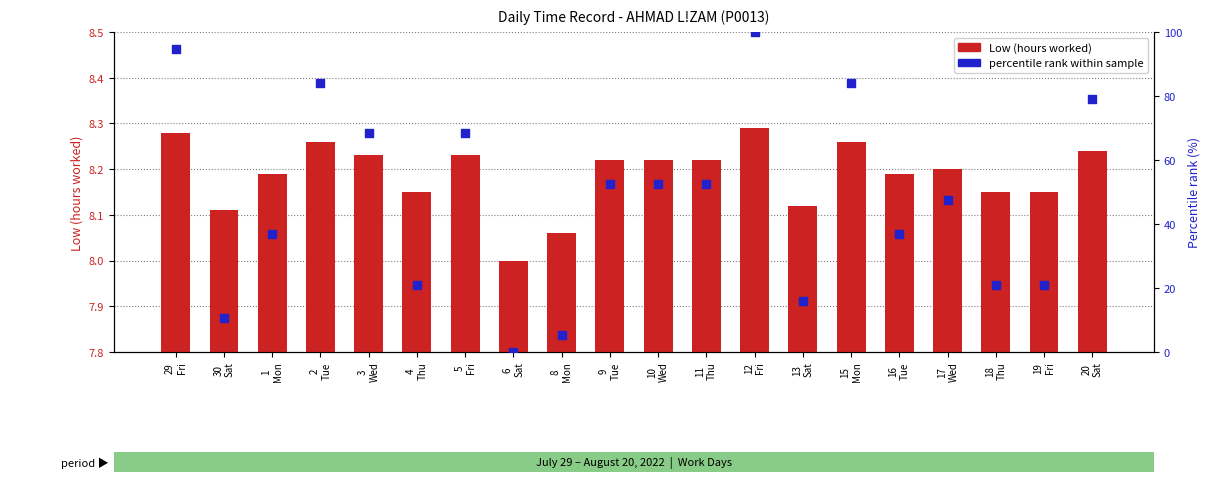

Which series reaches the minimum Y coordinate?

percentile rank within sample